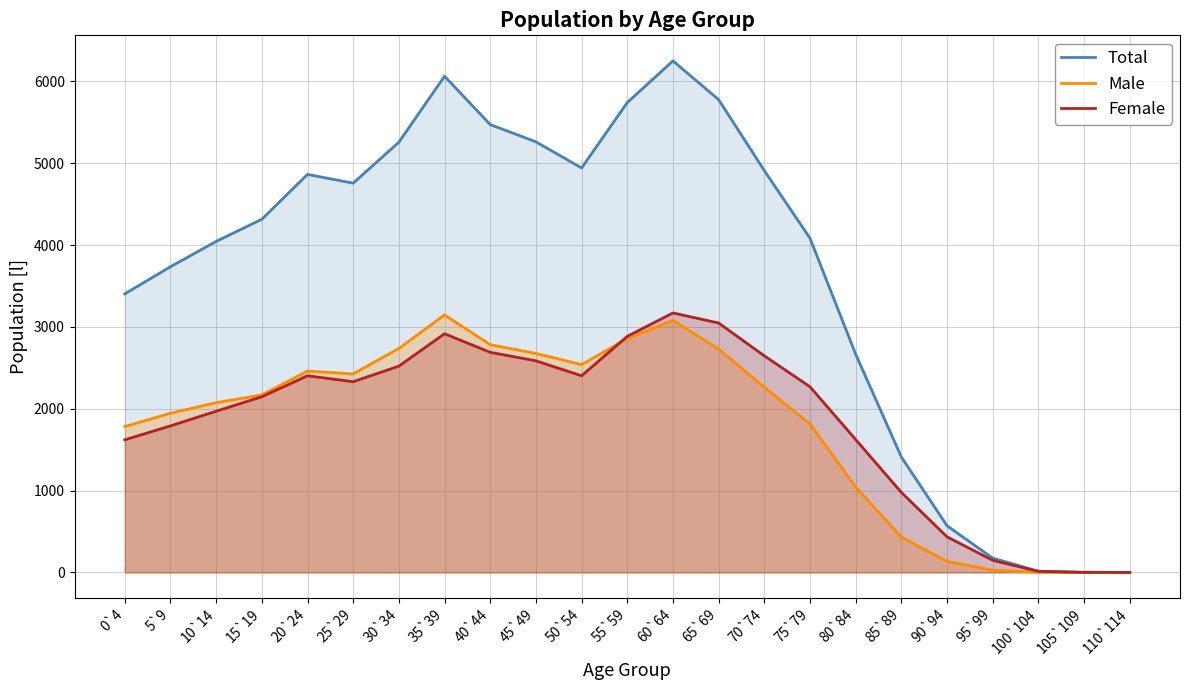

Rank the series by their maximum value, from highest to lowest.

Total, Female, Male